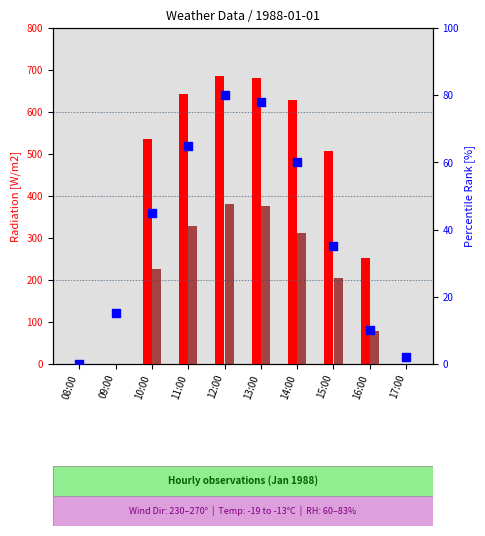

At how many categories does at least one series exceed 351?

6